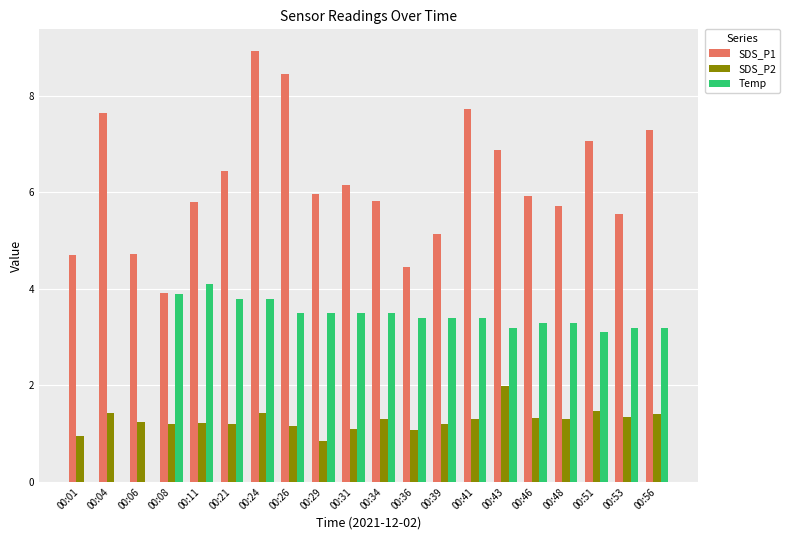

At which category is the sum across all series the highest?

00:24